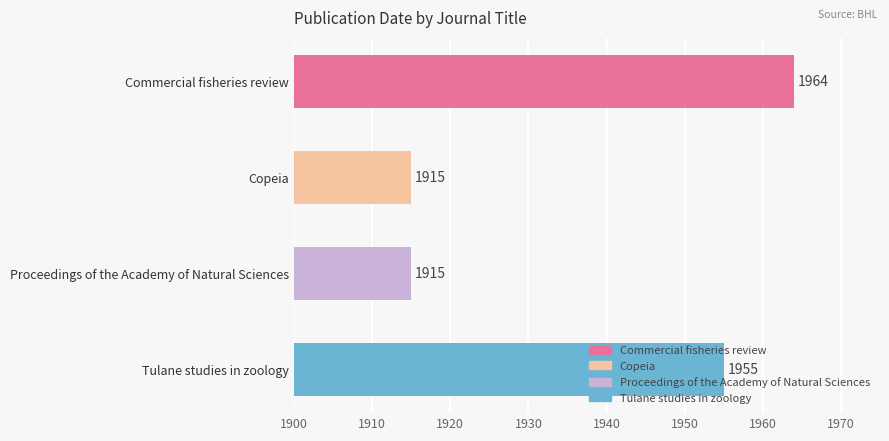

True or false: the data shows 1964 at Commercial fisheries review.

True